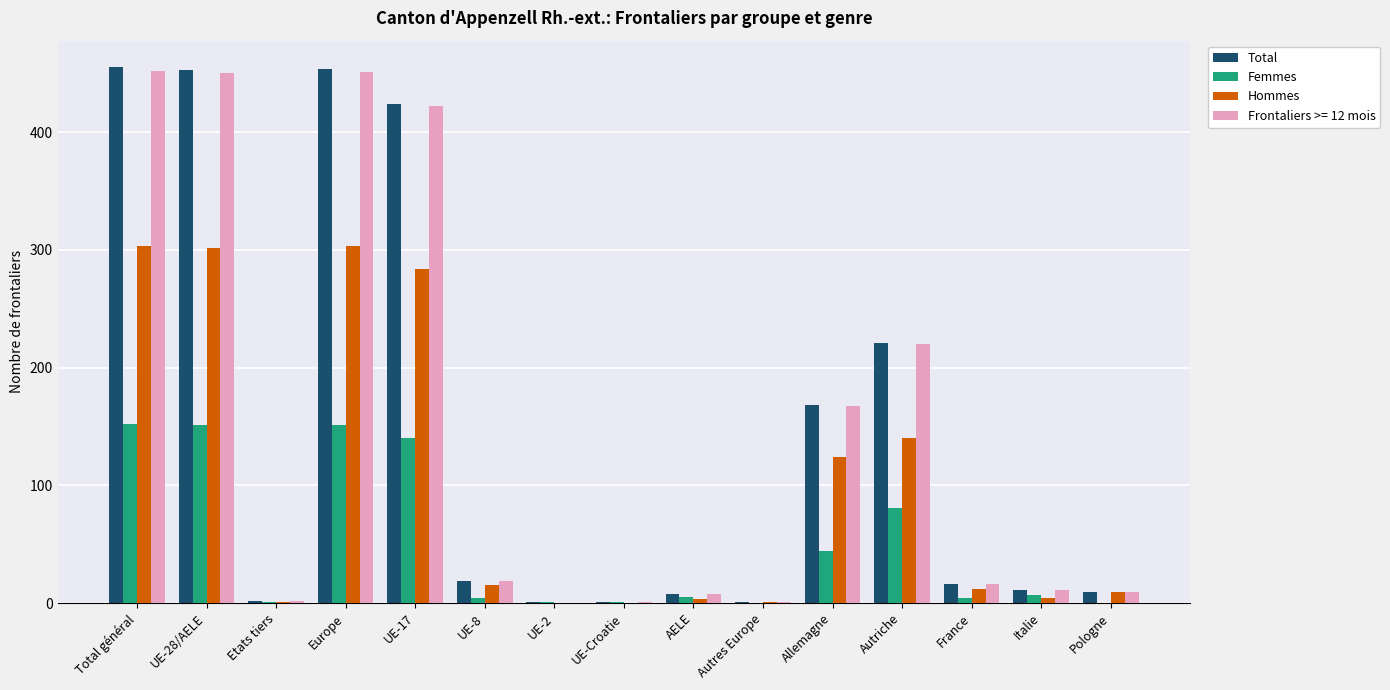

At which label is Femmes closest to 76?

Autriche